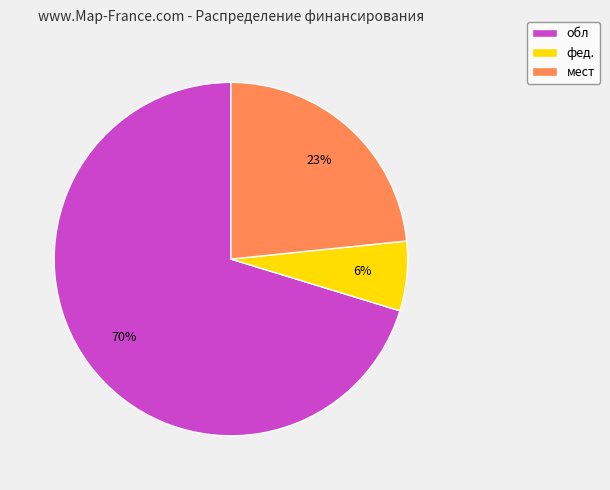

Combined, do фед. and обл account for over 50%?

Yes